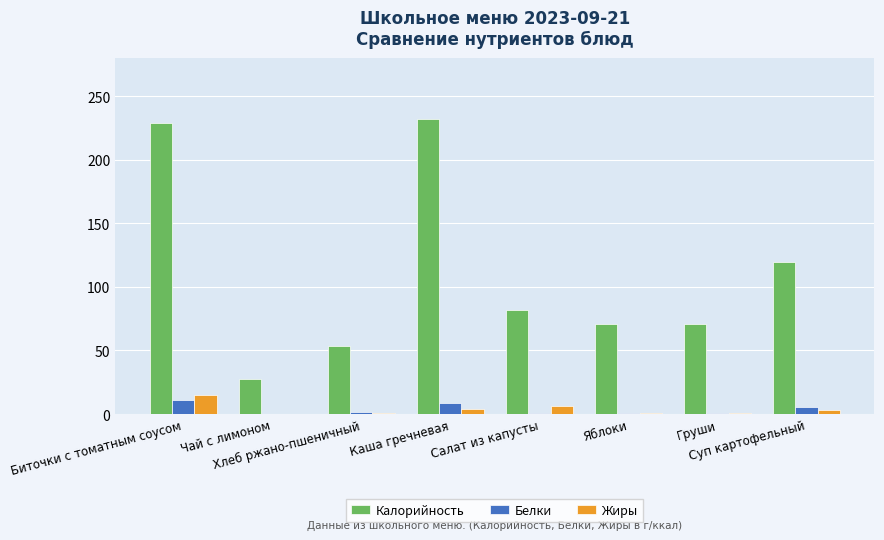

What is the highest value of the Жиры series?

14.8